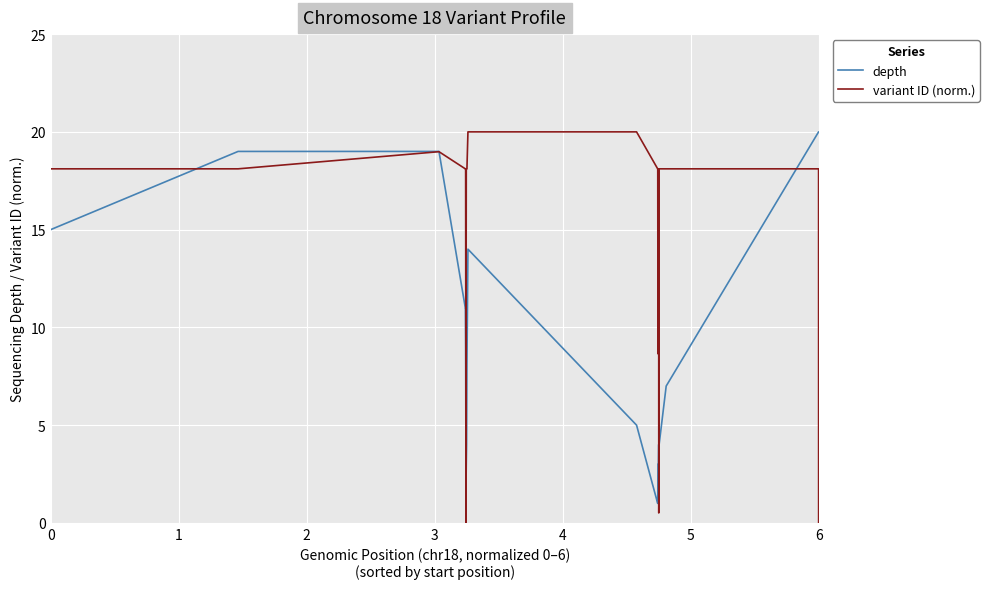

What are all the series names shown in the legend?

depth, variant ID (norm.)